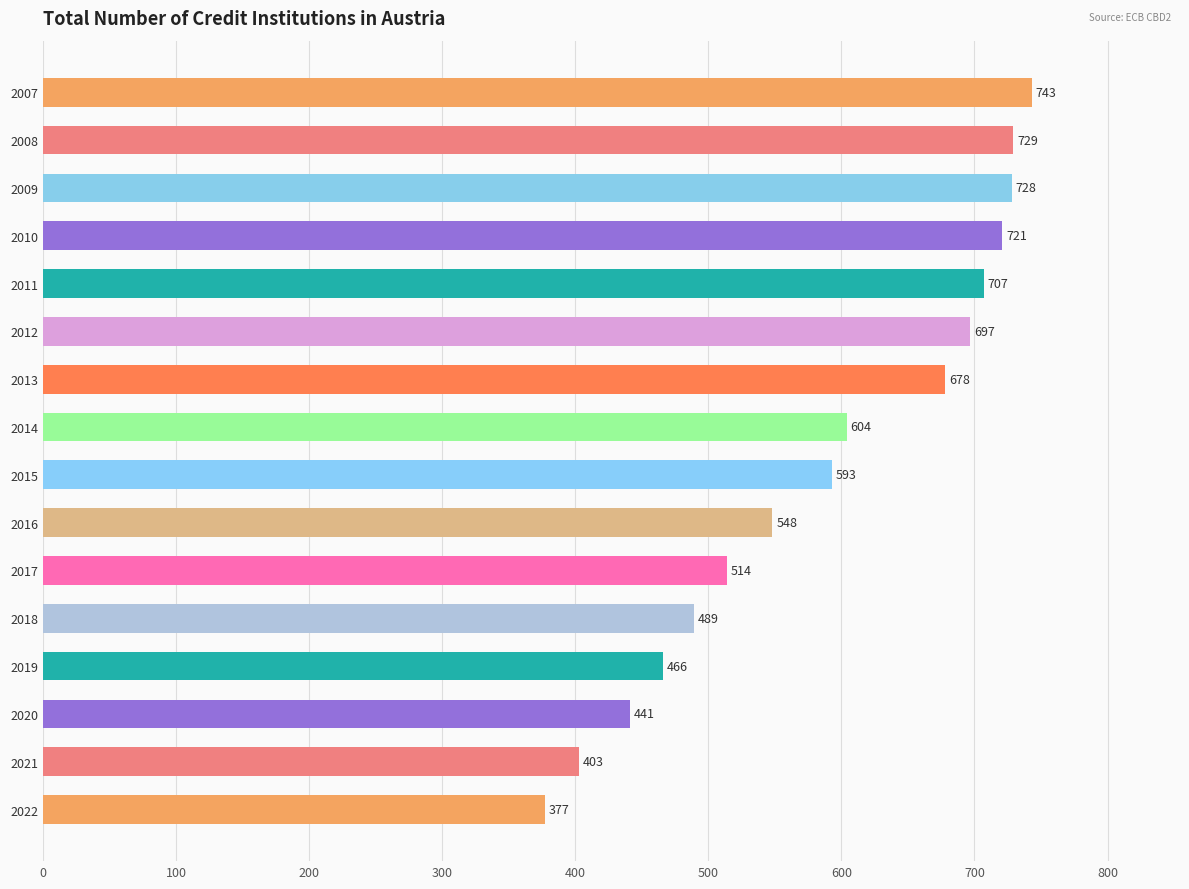

What is the change in value from 2010 to 2019?

-255